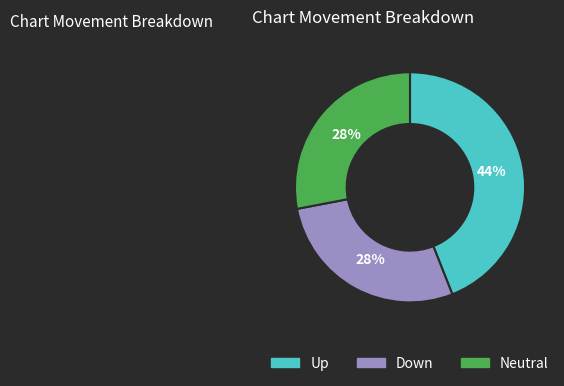

Does any single category account for the majority?

No